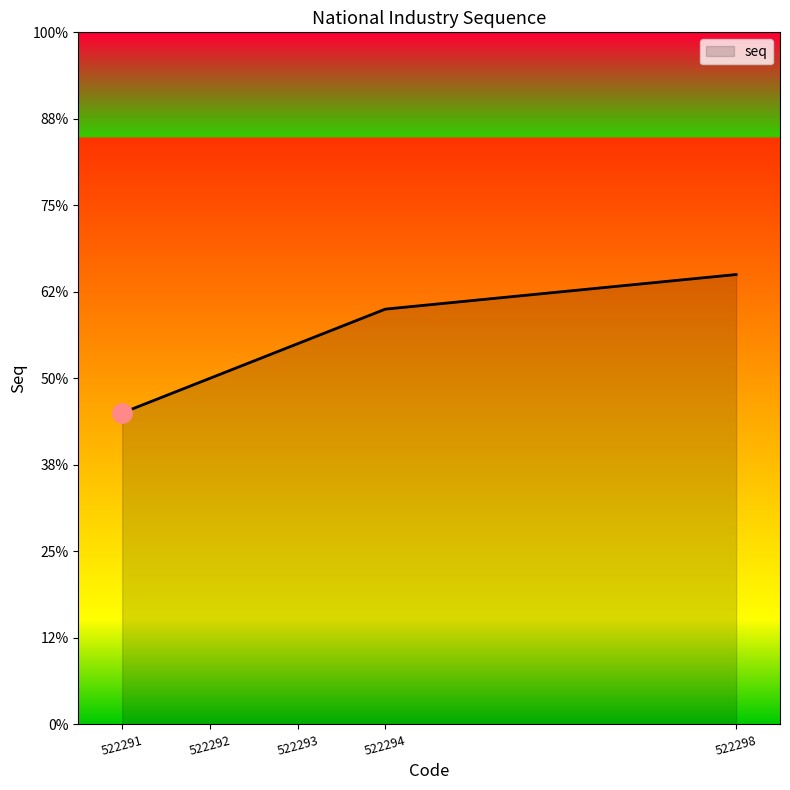

Is this an area chart (filled region under the line)?

Yes